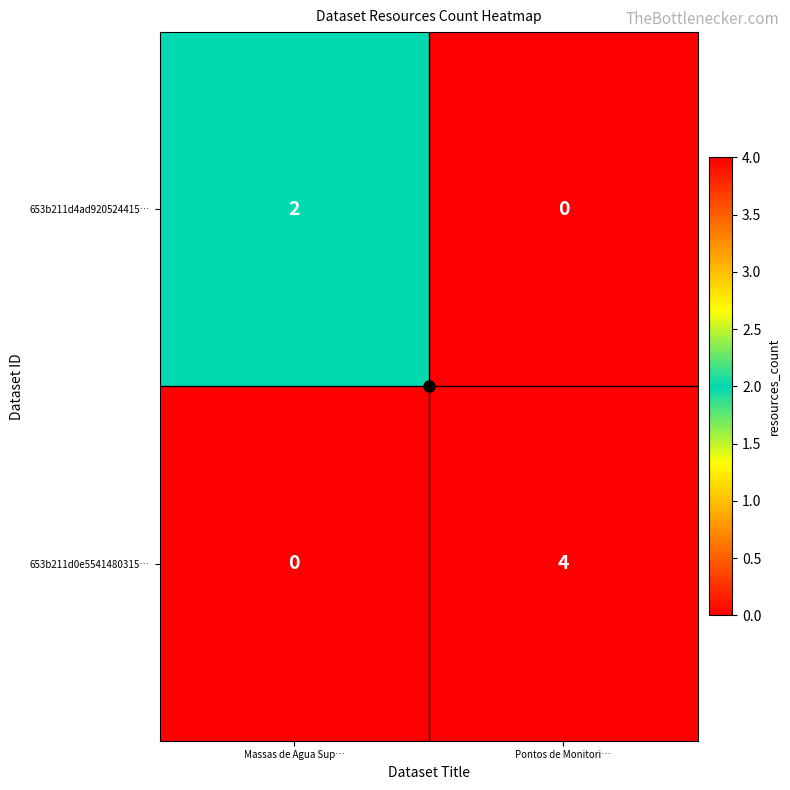

Is the value of 653b211d4ad920524415… at Massas de Agua Sup… greater than the value of 653b211d0e5541480315… at Massas de Agua Sup…?

Yes